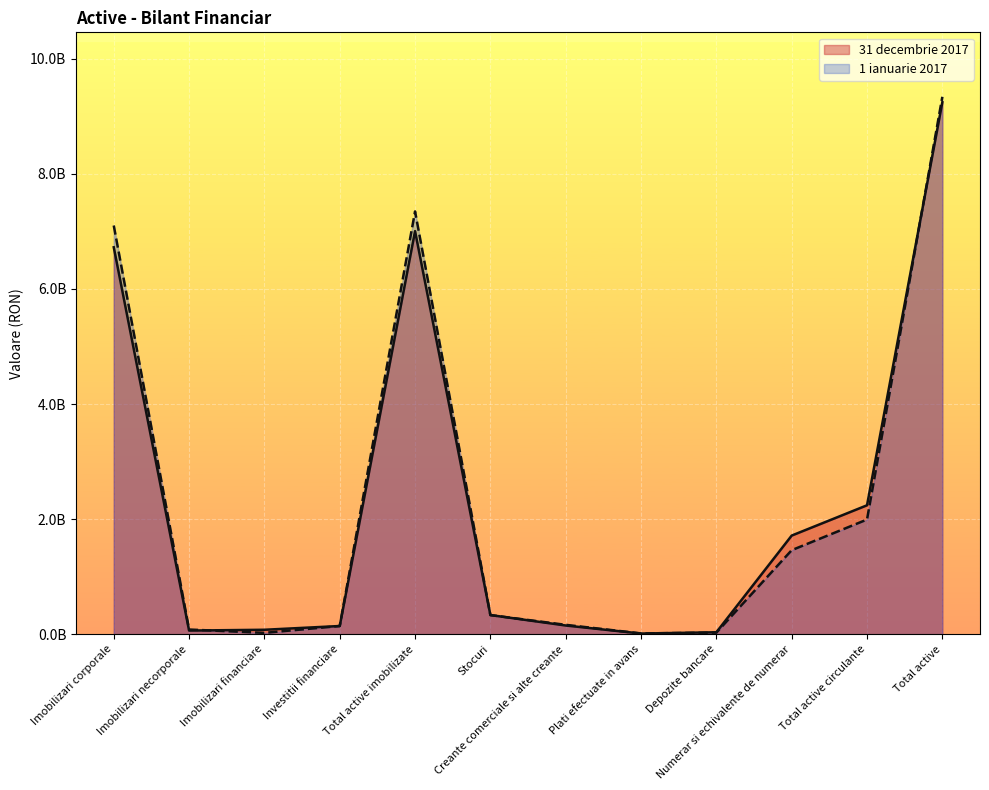

How many interior local peaks does the 31 decembrie 2017 series have?

1